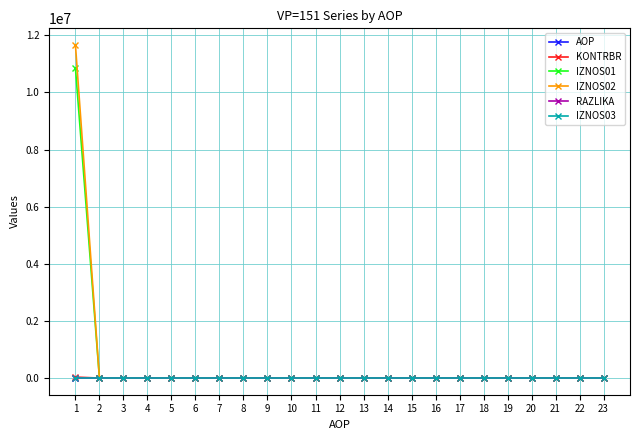

Is the value of KONTRBR at 15 greater than the value of IZNOS01 at 1?

No